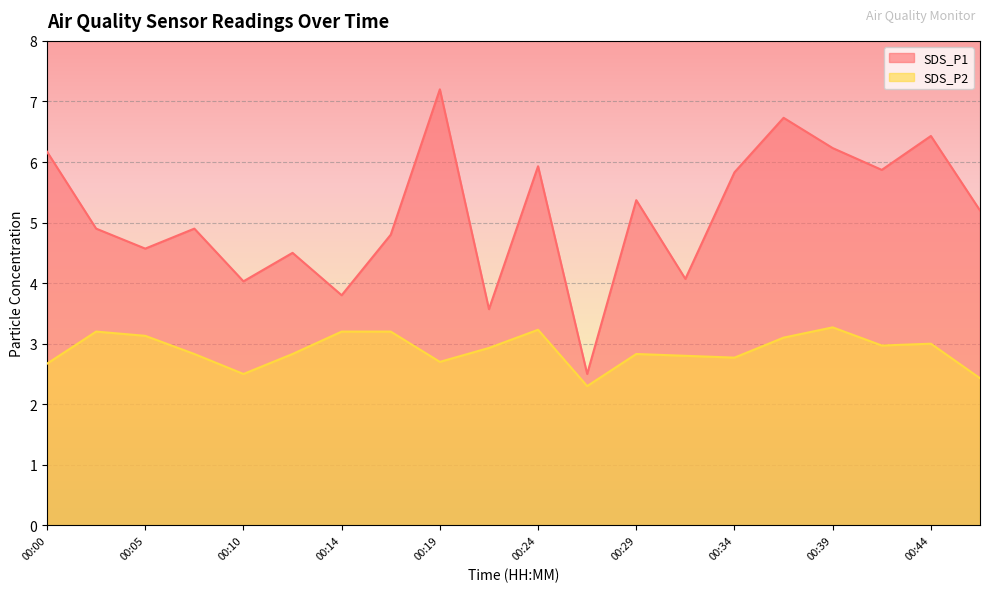

What is the difference between the maximum and minimum values in the SDS_P2 series?

1.0